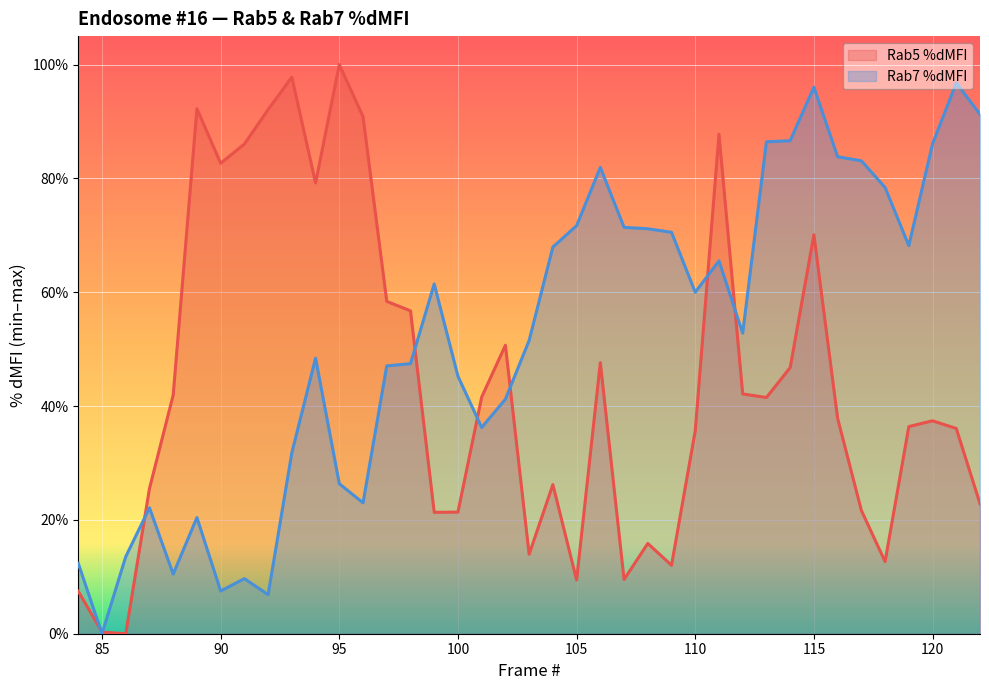

At how many categories does at least one series exceed 0?

39